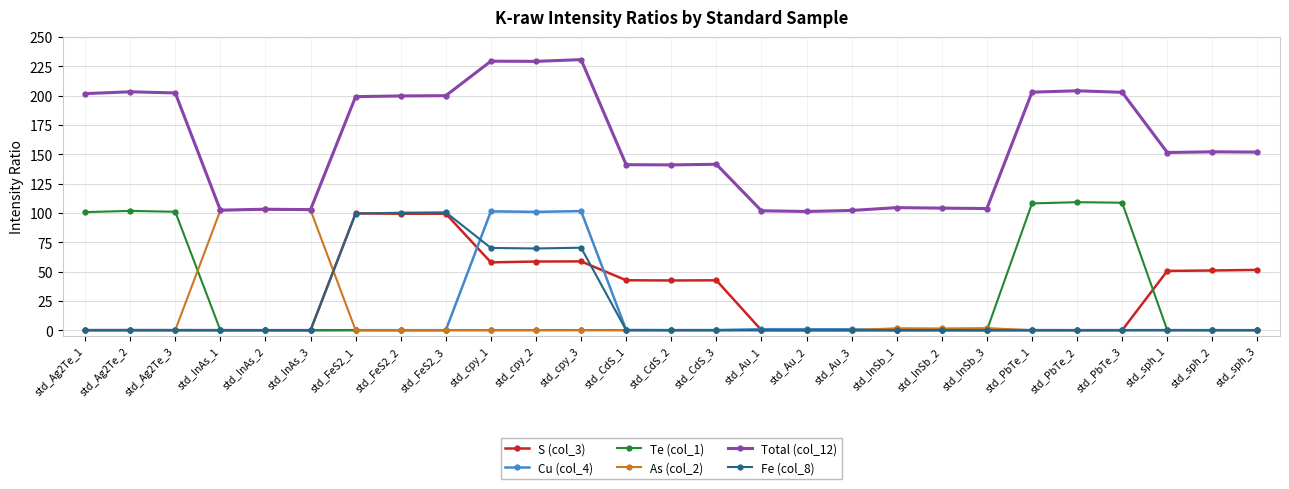

What is the label of the 6th point from the left?

std_InAs_3